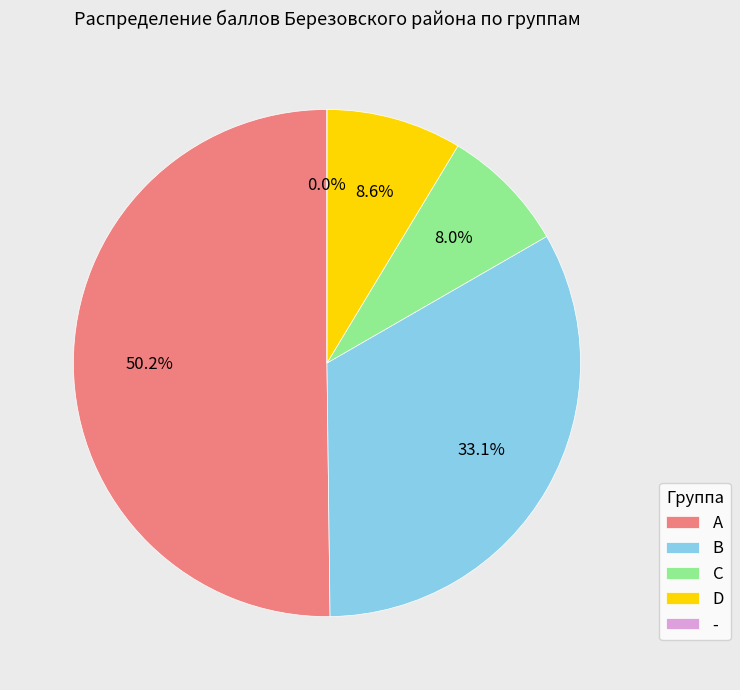

Is 21 the majority of the pie?

No